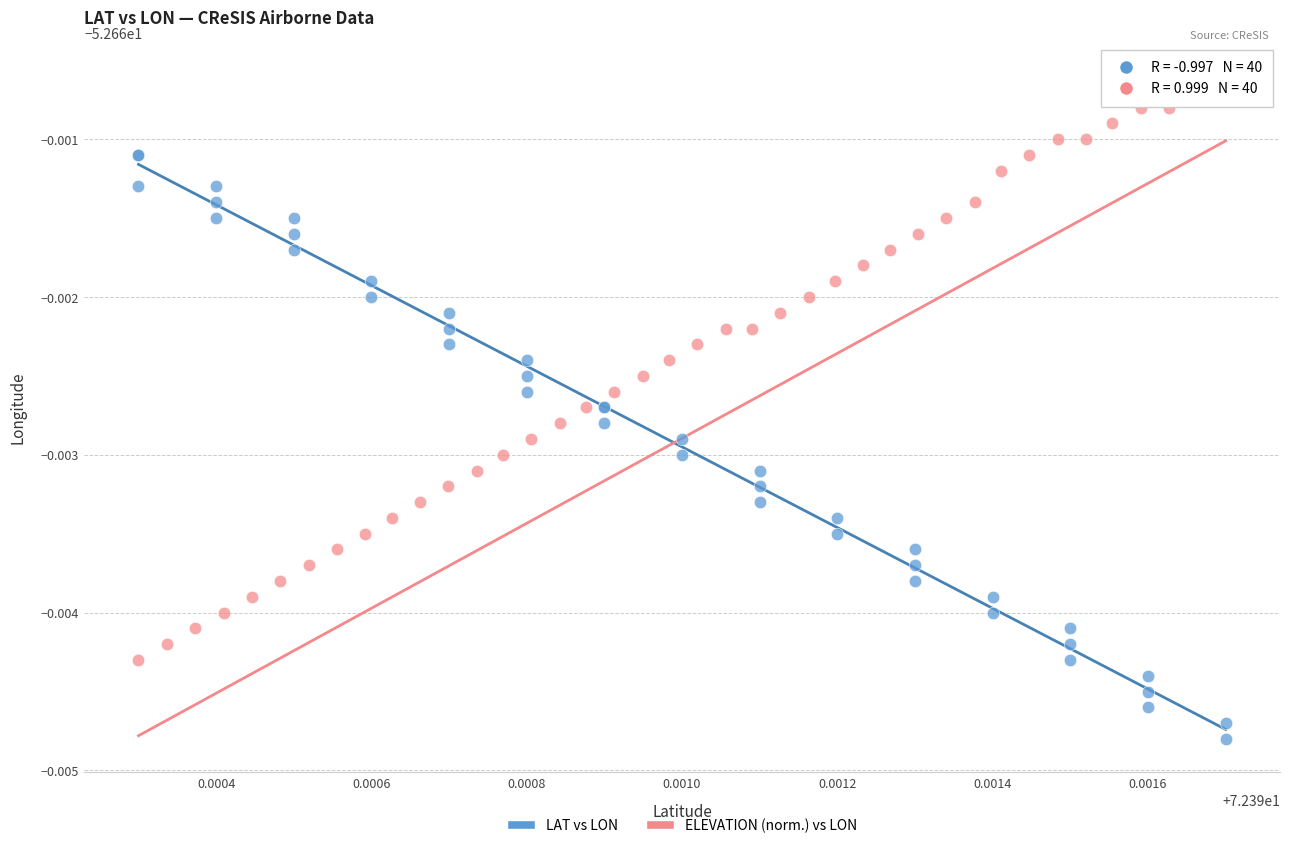

Which series contains the lowest Y value?

LAT vs LON